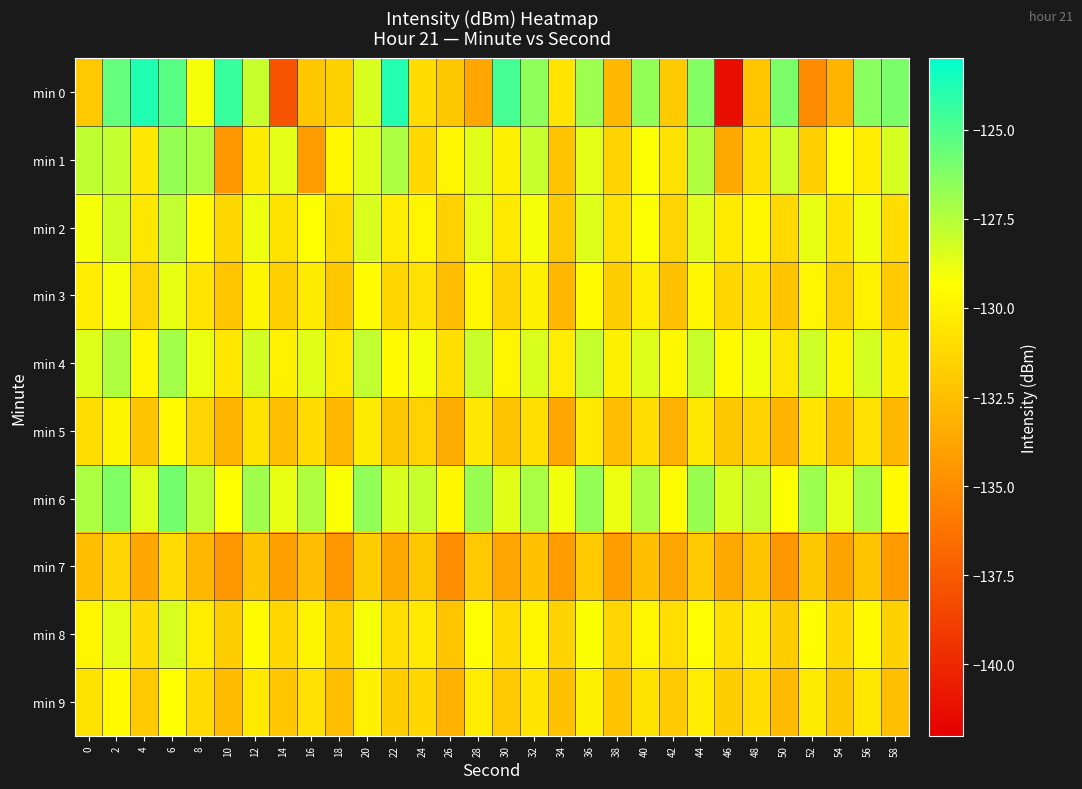

At 26, list the series in order from largest to smallest.

min 6, min 1, min 4, min 2, min 0, min 8, min 3, min 9, min 5, min 7